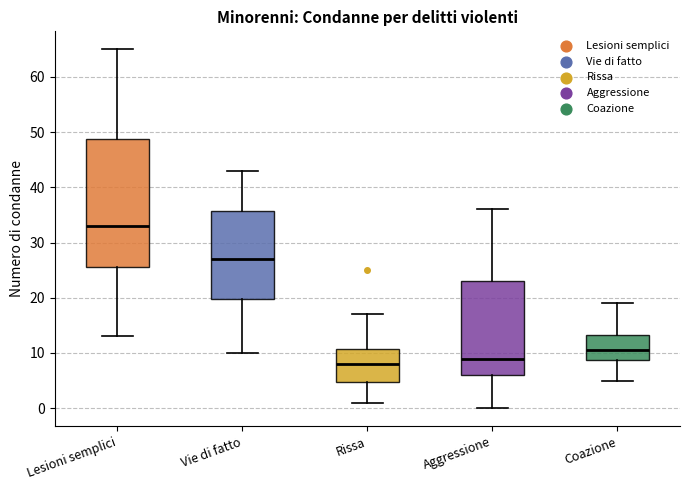

Reading left to right, read every box against the y-axis: the position of its median line, the range the box covers, and the ends of its whiskers. The values are not printed on the chart, so give them approximately, as read against the axis.

Lesioni semplici: median 33, box 26 to 49, whiskers 13 to 65
Vie di fatto: median 27, box 20 to 36, whiskers 10 to 43
Rissa: median 8, box 5 to 11, whiskers 1 to 17
Aggressione: median 9, box 6 to 23, whiskers 0 to 36
Coazione: median 11, box 9 to 13, whiskers 5 to 19